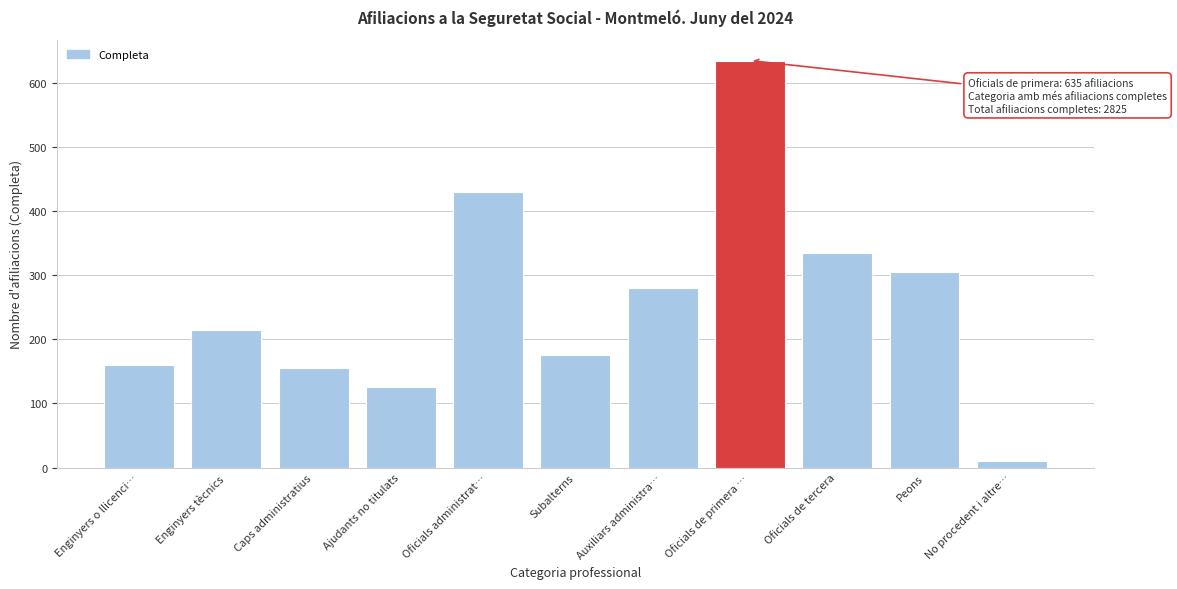

Reading right to left, extract all data points from this chart.

10	305	335	635	280	175	430	125	155	215	160